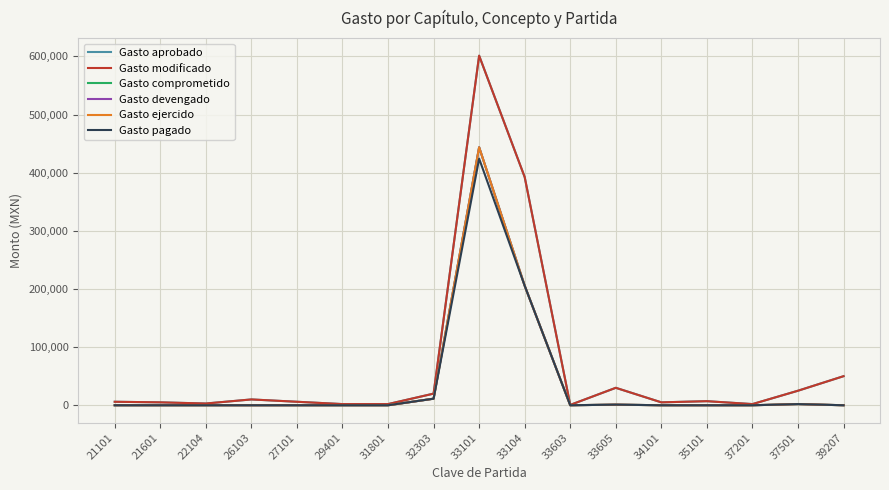

Rank the series by their maximum value, from lowest to highest.

Gasto pagado, Gasto comprometido, Gasto devengado, Gasto ejercido, Gasto aprobado, Gasto modificado